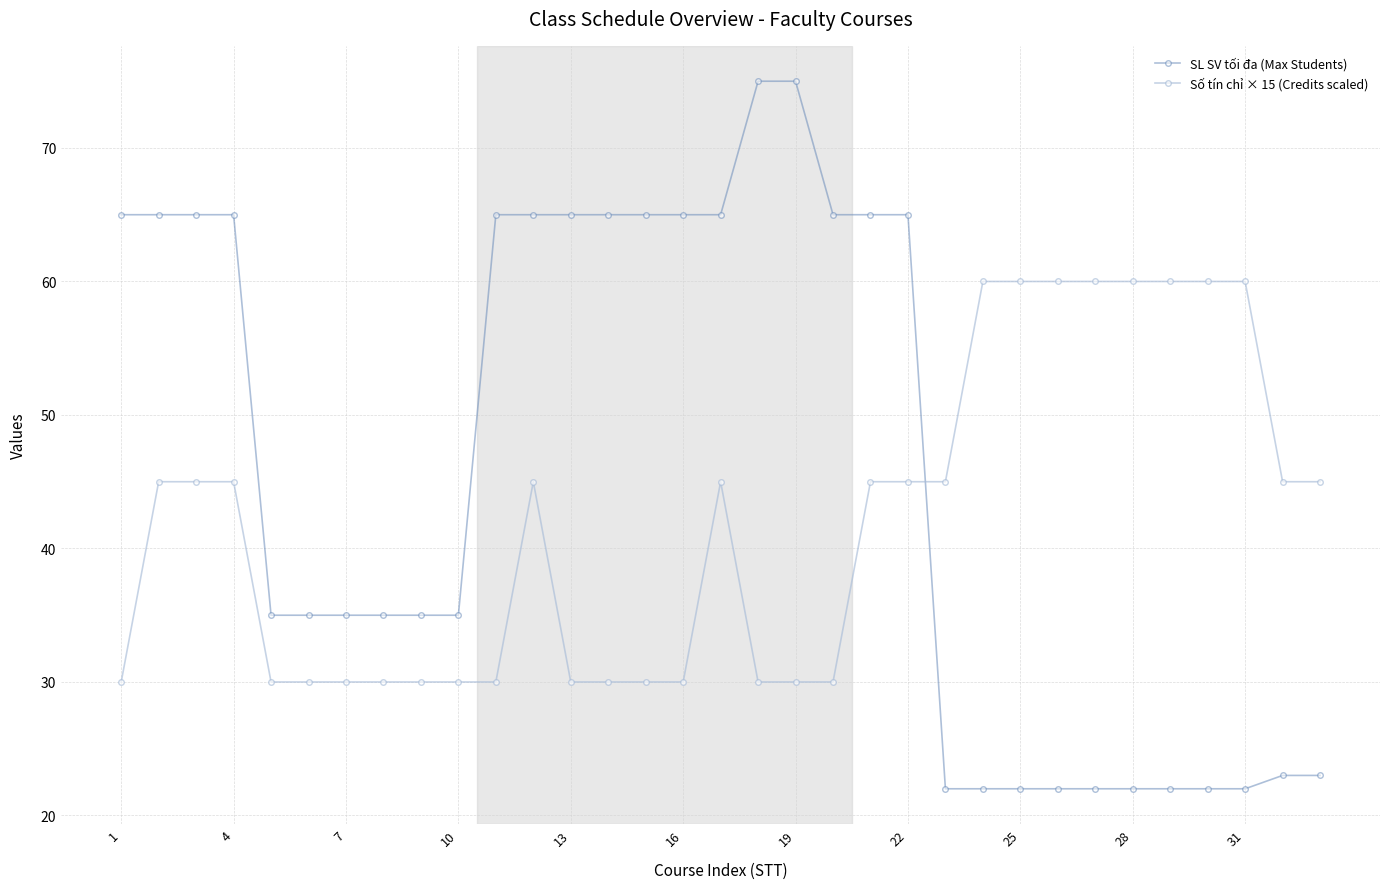

True or false: Số tín chỉ × 15 (Credits scaled) has more than 0 interior local peaks.

True